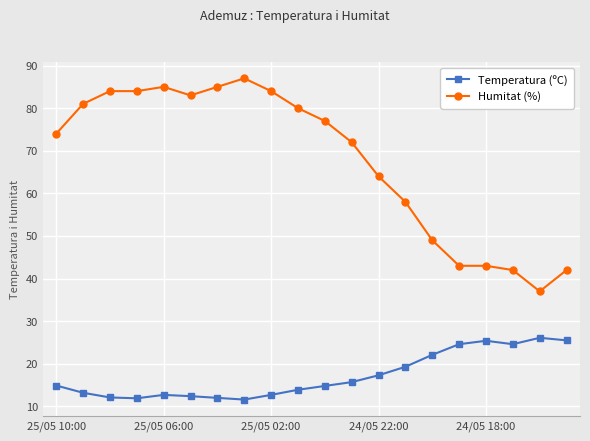

Which series has the largest range (max minus min)?

Humitat (%)